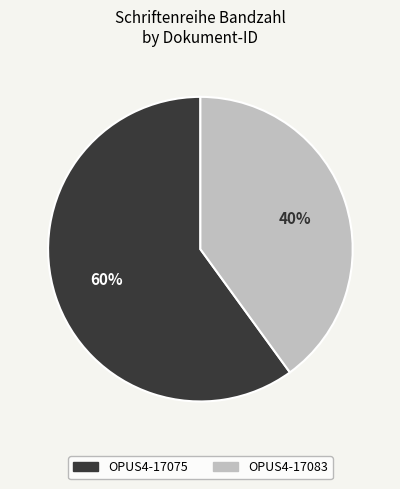

To the nearest percent, what is the difference between the largest and smallest slice percentages?

20%